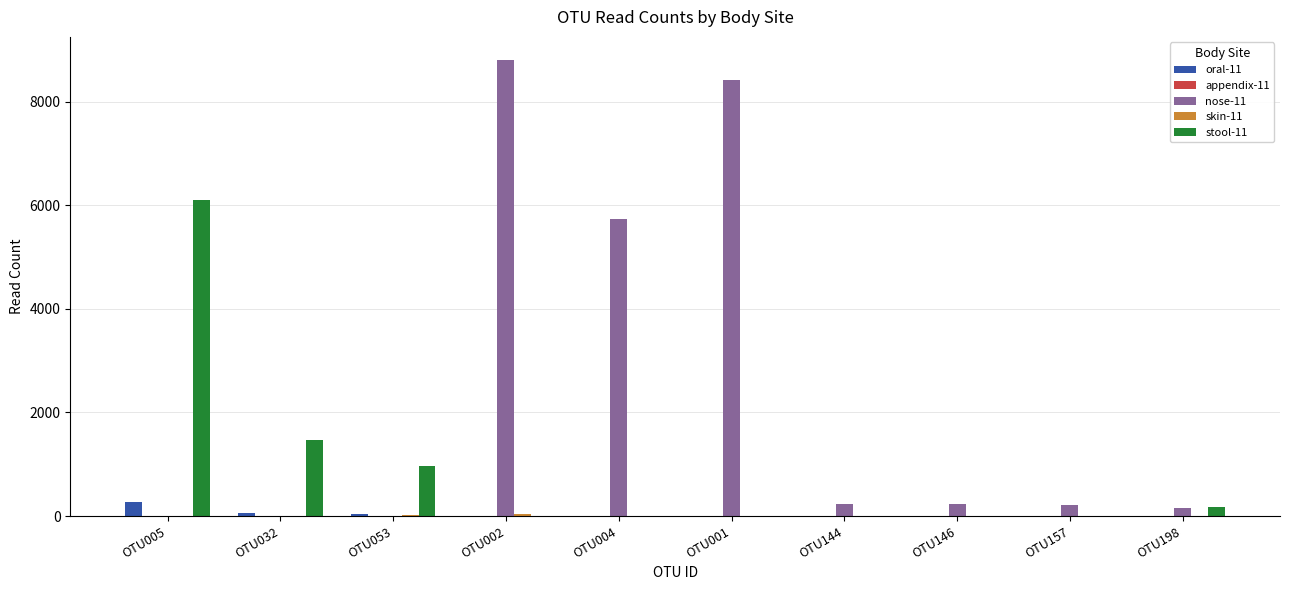

The nose-11 series shows 5713 at OTU032. True or false?

False